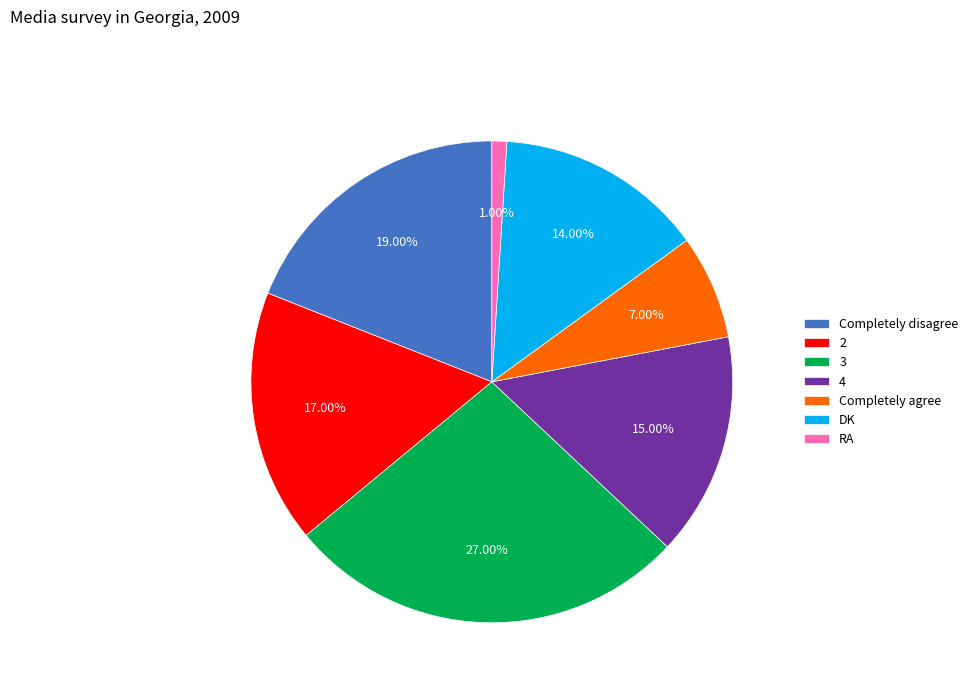

Combined, do Completely disagree and DK account for over 50%?

No